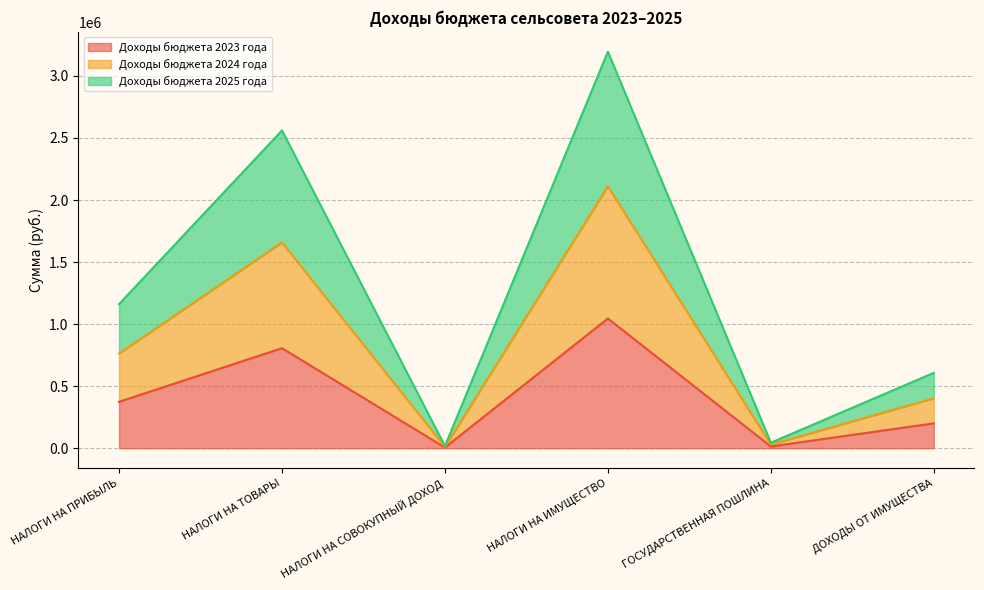

At which label does Доходы бюджета 2024 года first exceed 1160780?

НАЛОГИ НА ТОВАРЫ